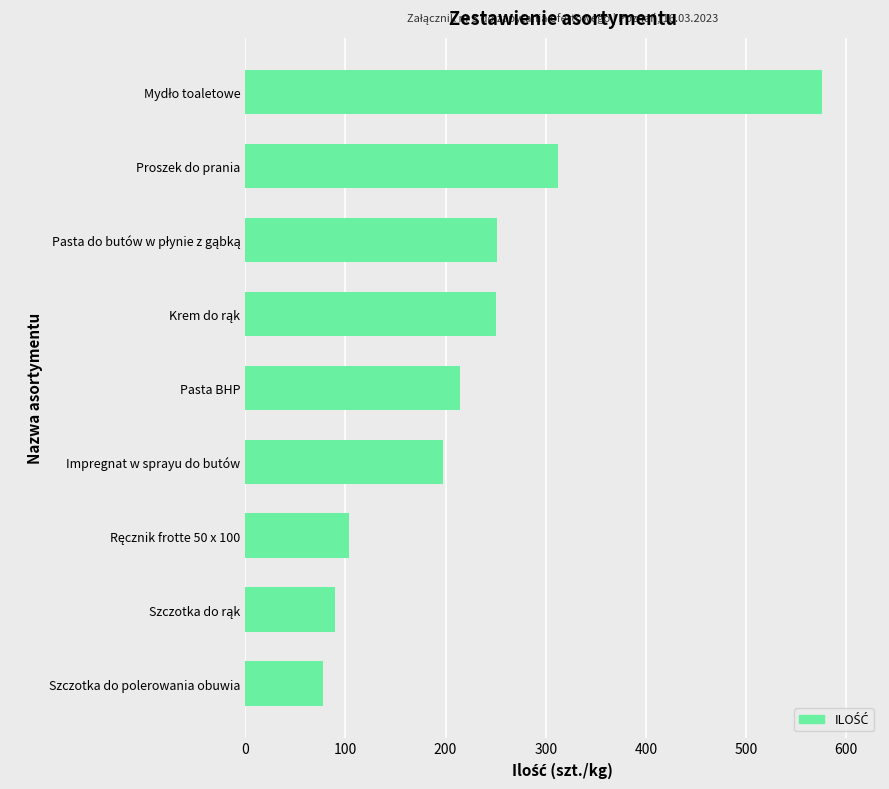

Approximately how many times larger is the value at Proszek do prania compared to Szczotka do polerowania obuwia?

4.0